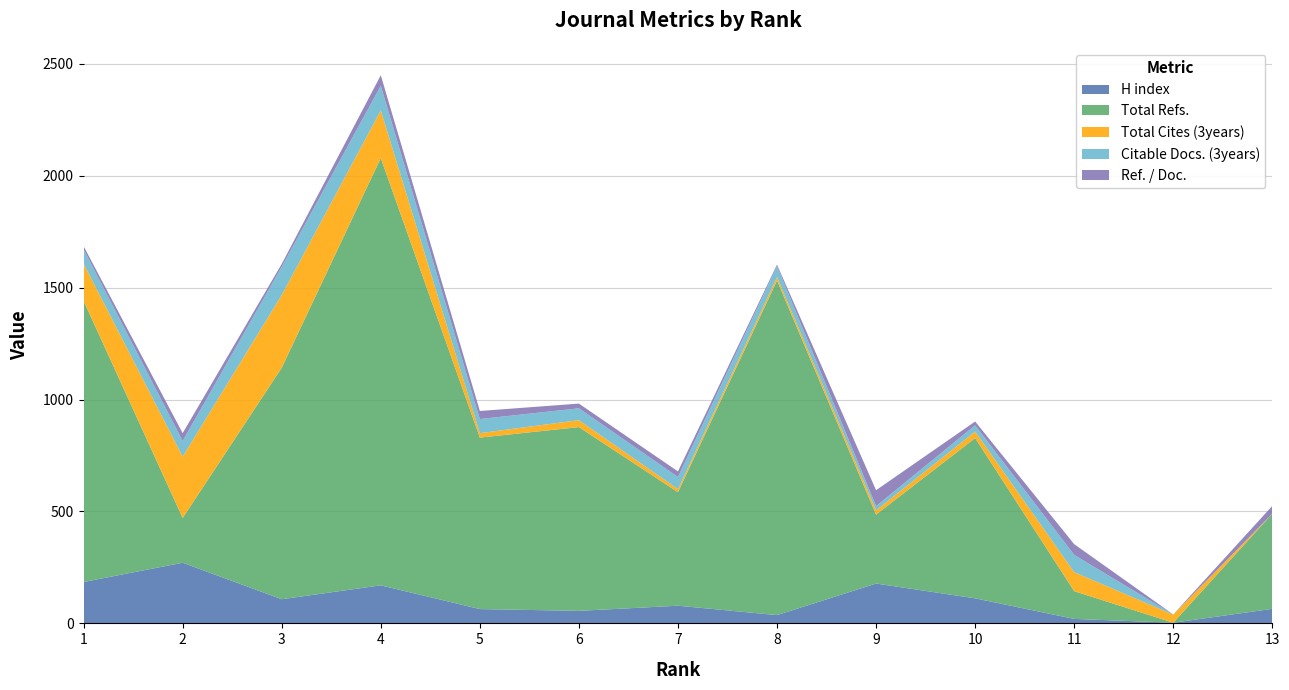

Reading left to right, list all the values displayed in this chart.

H index: 1=185	2=271	3=108	4=170	5=64	6=56	7=79	8=37	9=178	10=112	11=20	12=3	13=65
Total Refs.: 1=1256	2=200	3=1034	4=1909	5=766	6=821	7=507	8=1495	9=308	10=716	11=124	12=0	13=425
Total Cites (3years): 1=166	2=274	3=325	4=213	5=20	6=31	7=14	8=15	9=19	10=29	11=85	12=36	13=0
Citable Docs. (3years): 1=64	2=70	3=126	4=110	5=63	6=53	7=54	8=49	9=19	10=28	11=77	12=1	13=0
Ref. / Doc.: 1=14	2=35	3=13	4=47	5=36	6=21	7=25	8=7	9=71	10=17	11=48	12=0	13=35